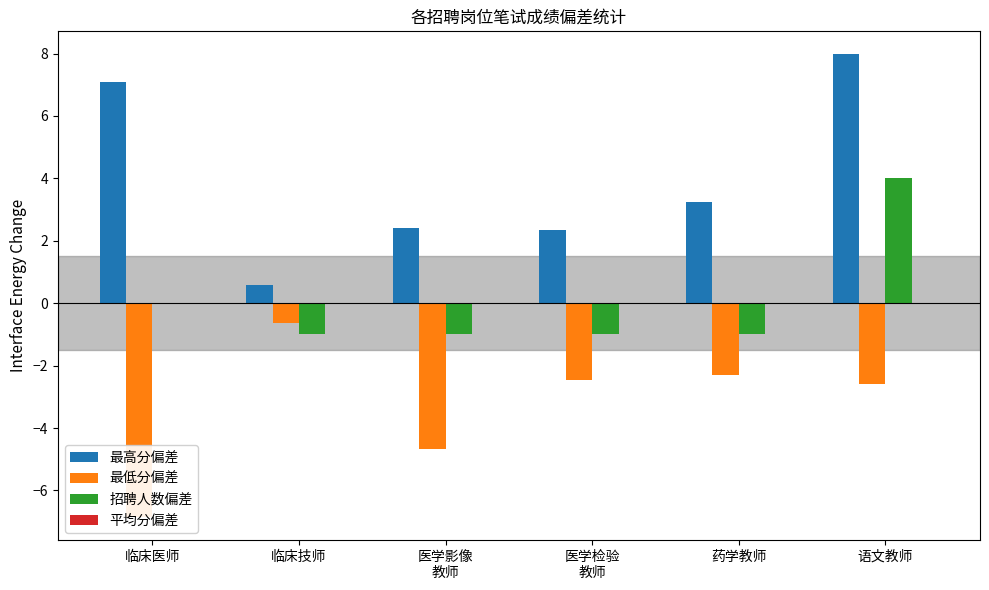

Reading left to right, what are all the values shown in this chart?

最高分偏差: 临床医师=7.1	临床技师=0.6	医学影像
教师=2.4	医学检验
教师=2.3	药学教师=3.2	语文教师=8.0
最低分偏差: 临床医师=-6.9	临床技师=-0.6	医学影像
教师=-4.7	医学检验
教师=-2.5	药学教师=-2.3	语文教师=-2.6
招聘人数偏差: 临床医师=0.0	临床技师=-1.0	医学影像
教师=-1.0	医学检验
教师=-1.0	药学教师=-1.0	语文教师=4.0
平均分偏差: 临床医师=0.0	临床技师=0.0	医学影像
教师=0.0	医学检验
教师=0.0	药学教师=0.0	语文教师=0.0